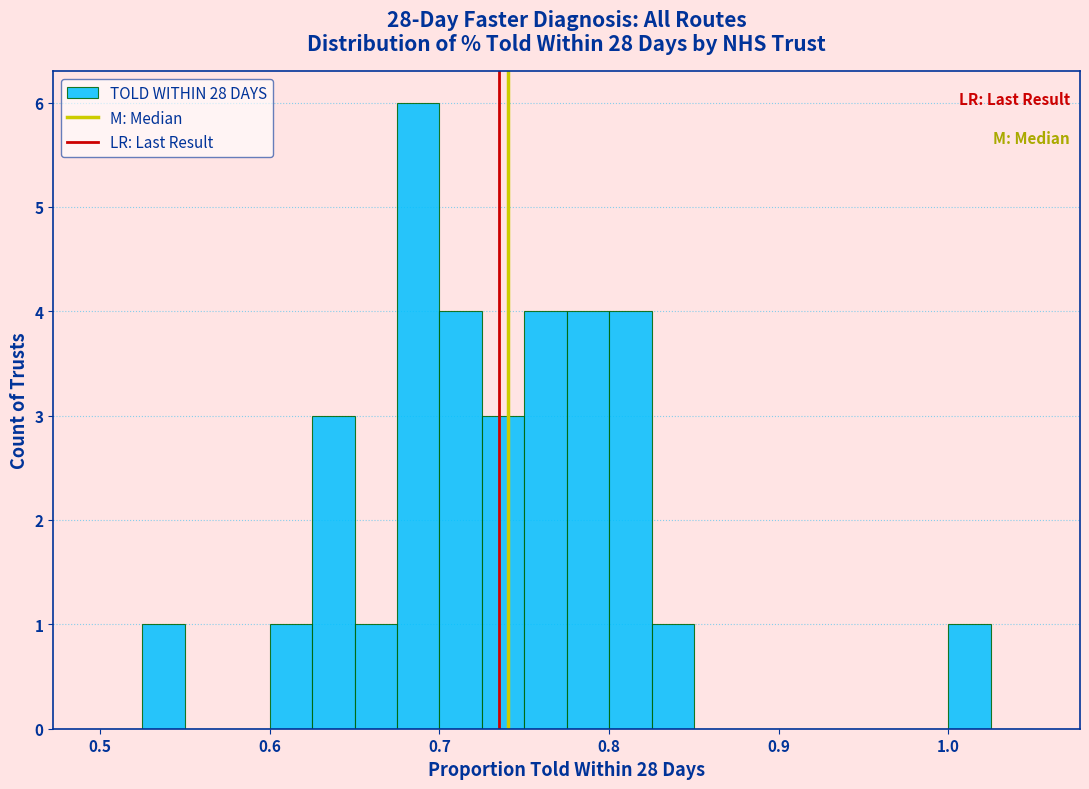

Around what value on the x-axis is the tallest bar? Give the approximate position of its centre, as read against the axis.

0.69